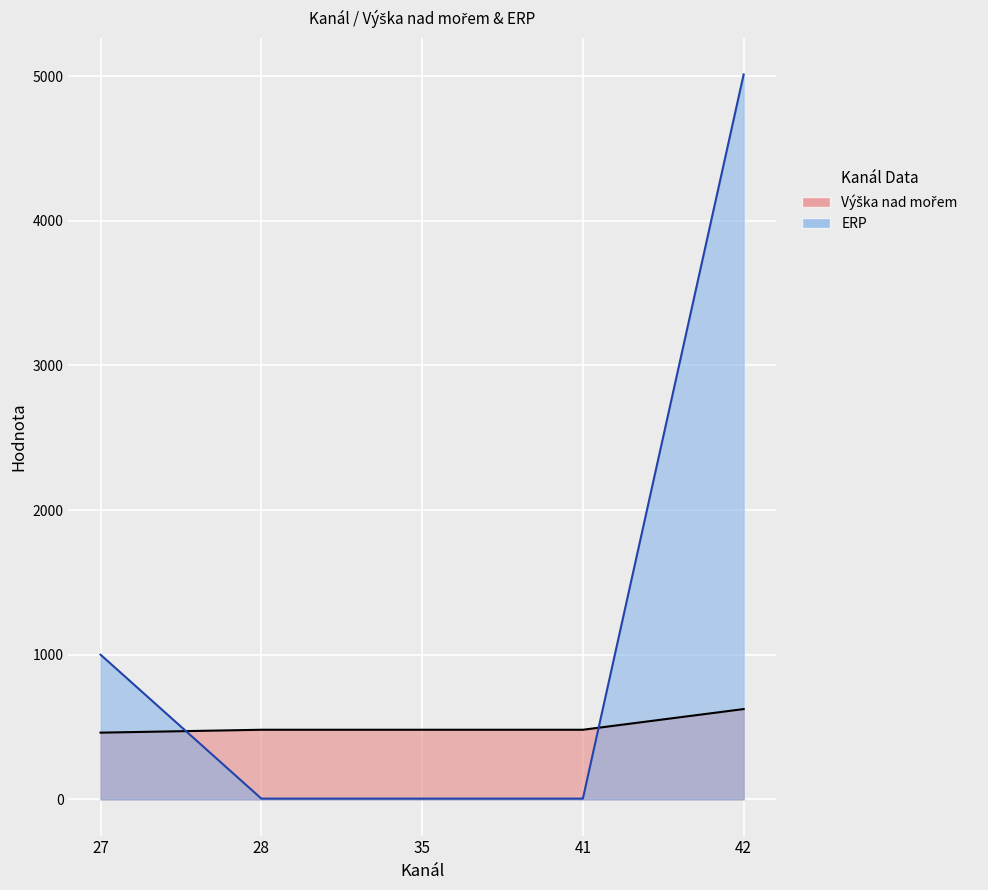

Between 41 and 42, which is larger?

42